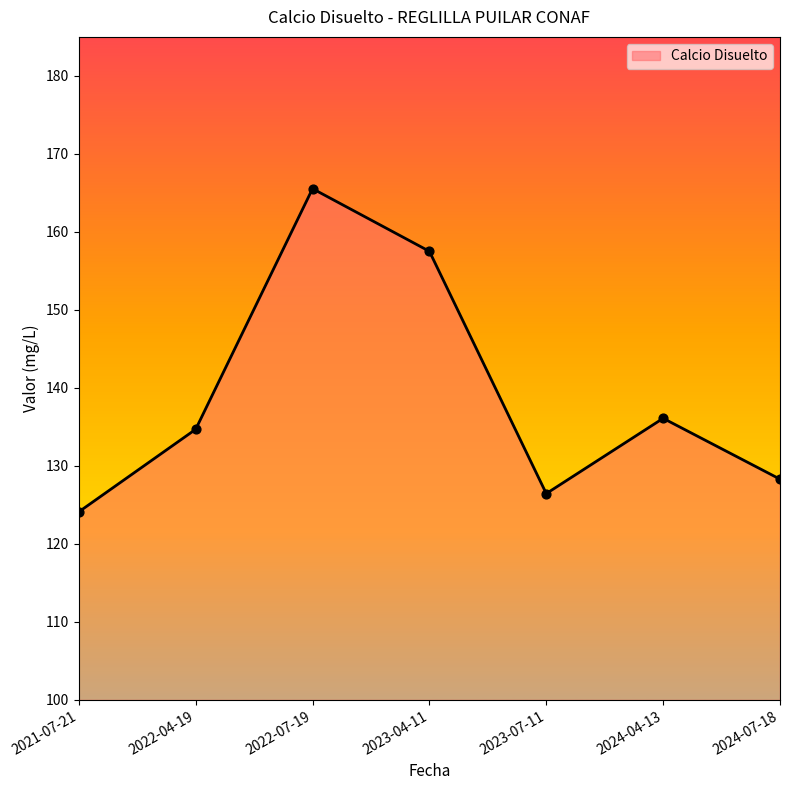

What is the change in value from 2022-04-19 to 2023-04-11?

+22.8